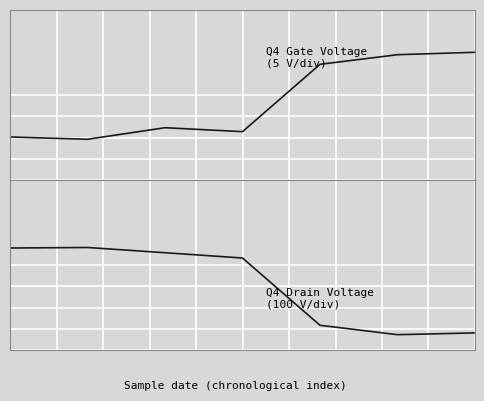

True or false: Q4 Drain Voltage
(100 V/div) and Q4 Gate Voltage
(5 V/div) intersect in this chart.

True